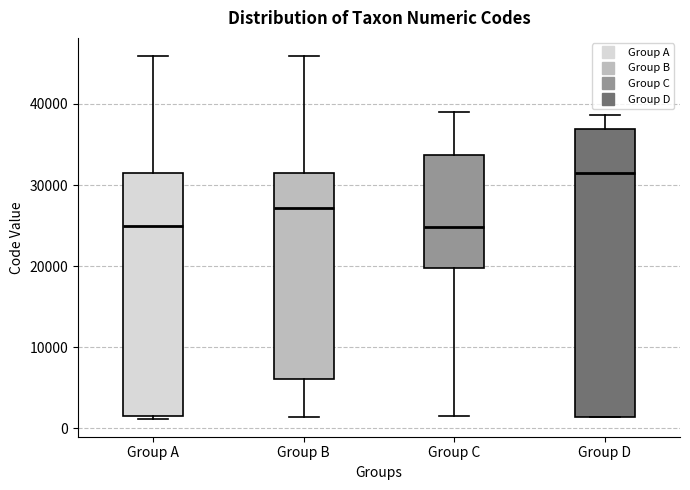

Comparing the boxes themselves (not the whiskers), which one is the tallest?

Group D